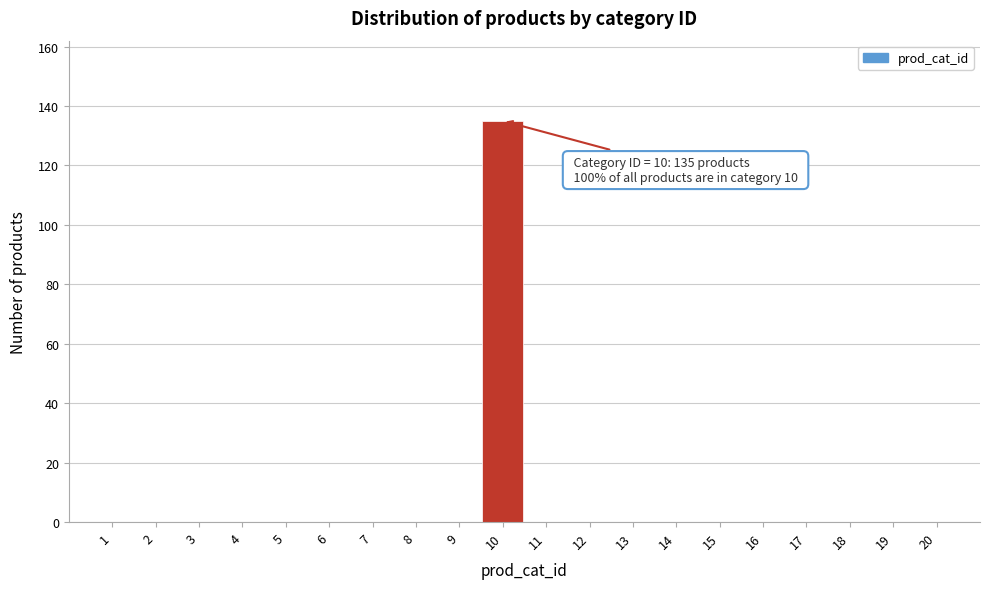

Which range on the x-axis has the tallest bar?

9.5 to 10.5